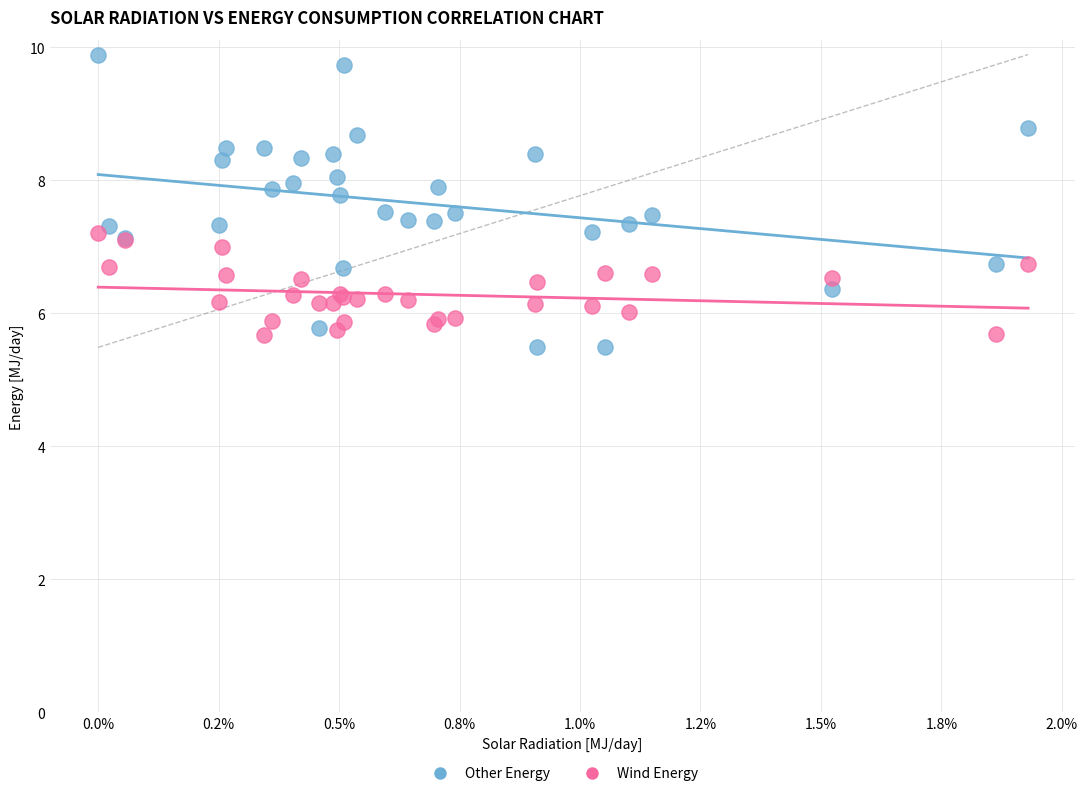

What are all the series names shown in the legend?

Other Energy, Wind Energy